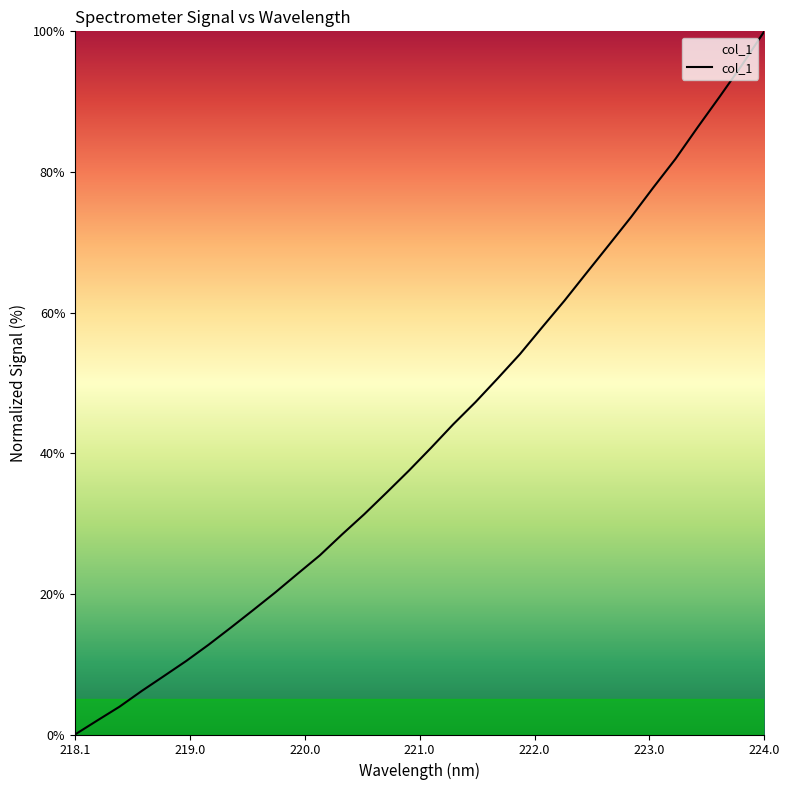

What is the greatest value displayed?

100.0